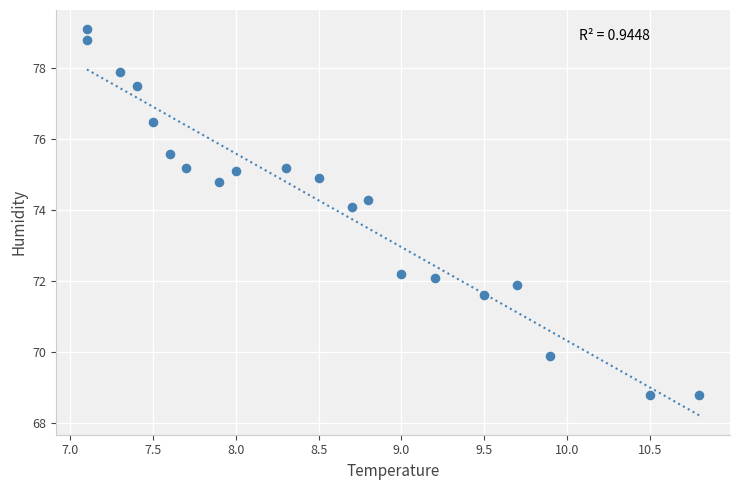

What is the range of X values (max minus min)?

3.7